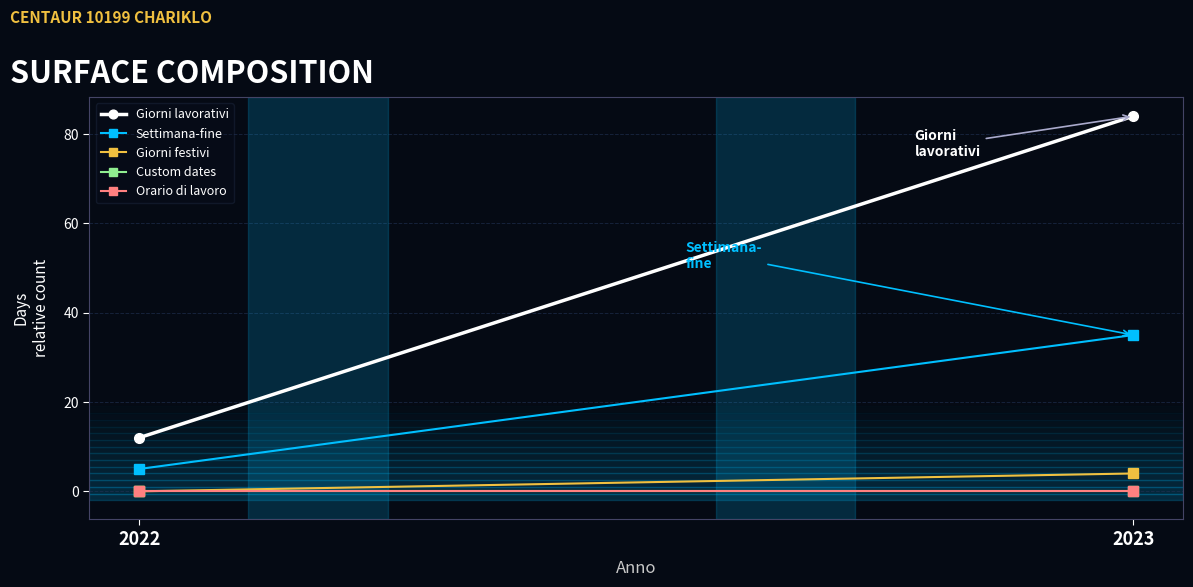

Rank the series by their maximum value, from lowest to highest.

Custom dates, Orario di lavoro, Giorni festivi, Settimana-fine, Giorni lavorativi